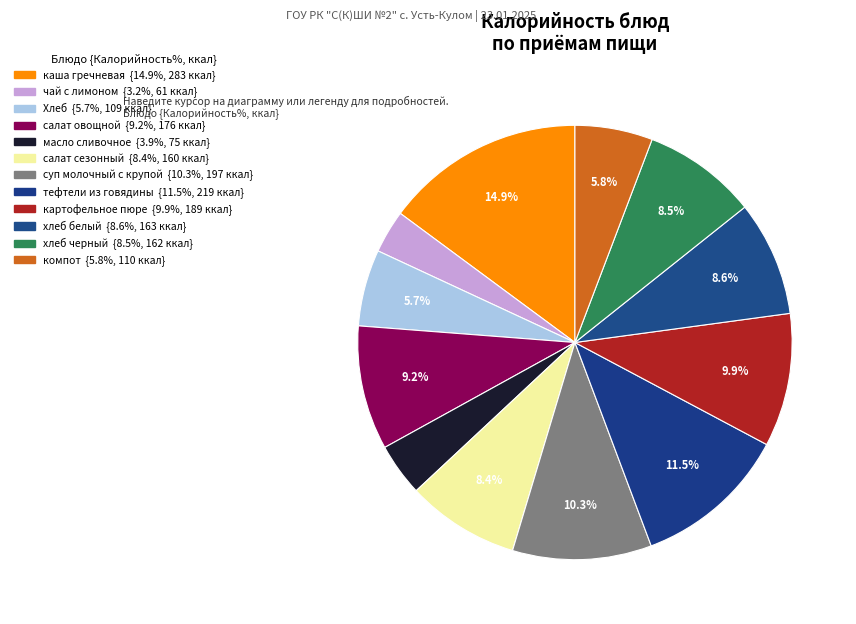

Do тефтели из говядины and Хлеб together represent more than half of the pie?

No